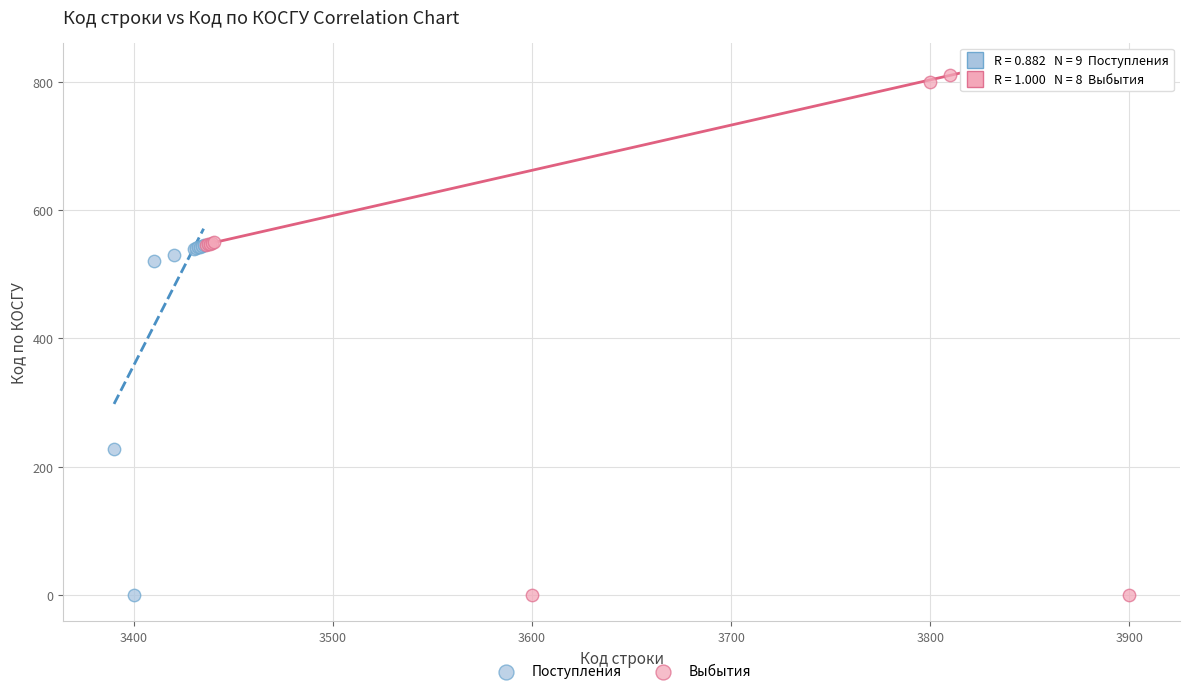

Which series has the largest Y range (max minus min)?

Выбытия